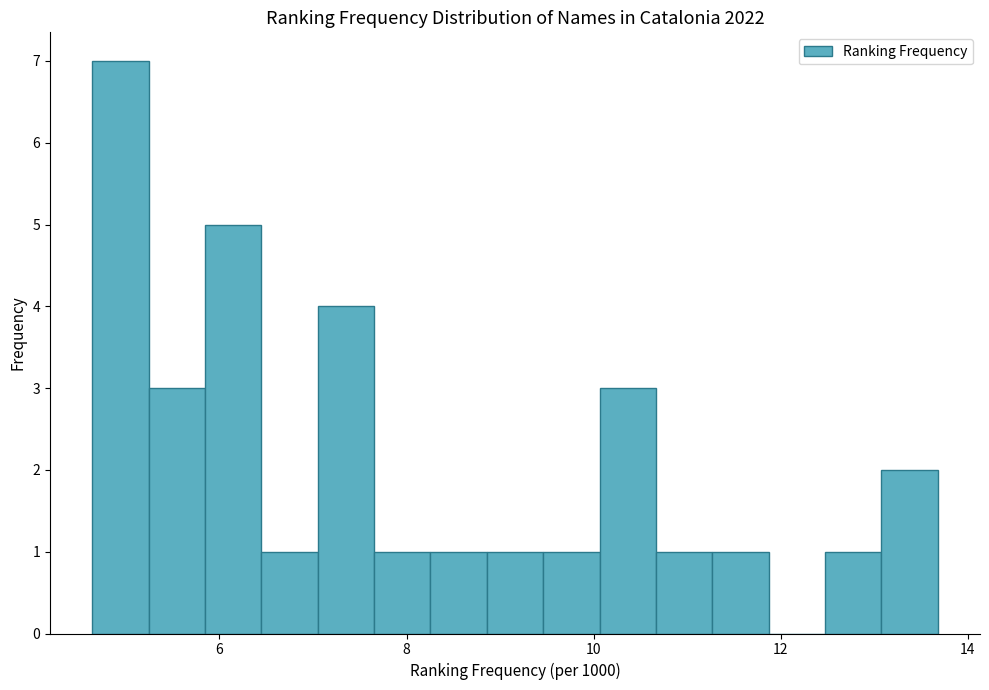

Read against the x-axis, roughly where is the centre of the tallest bar?

5.0